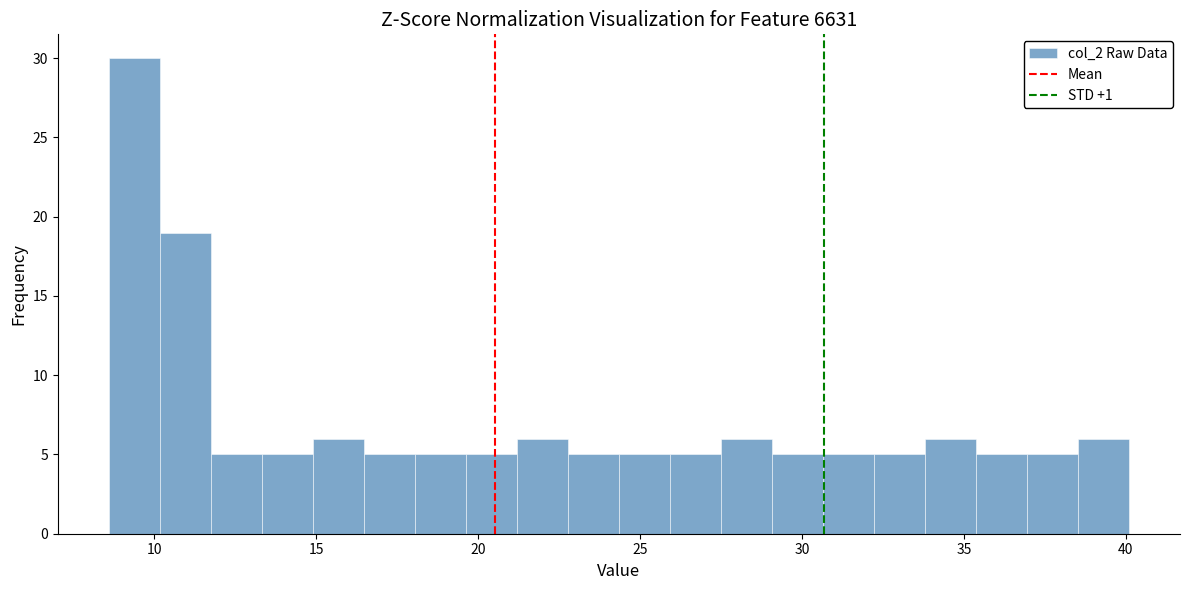

Read against the x-axis, roughly where is the centre of the tallest bar?

9.5